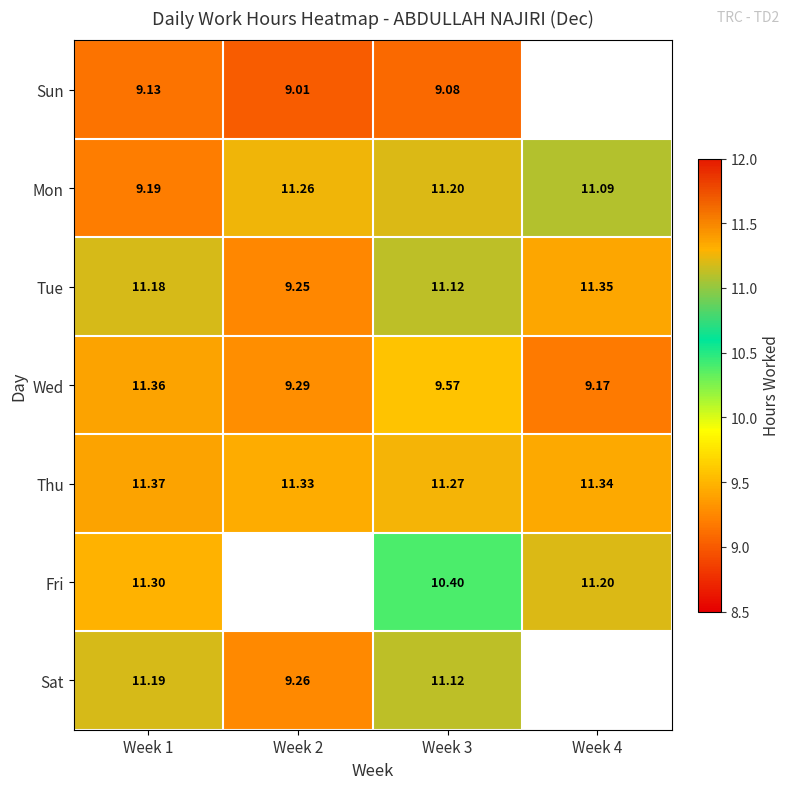

Is the value of Wed at Week 4 greater than the value of Thu at Week 2?

No